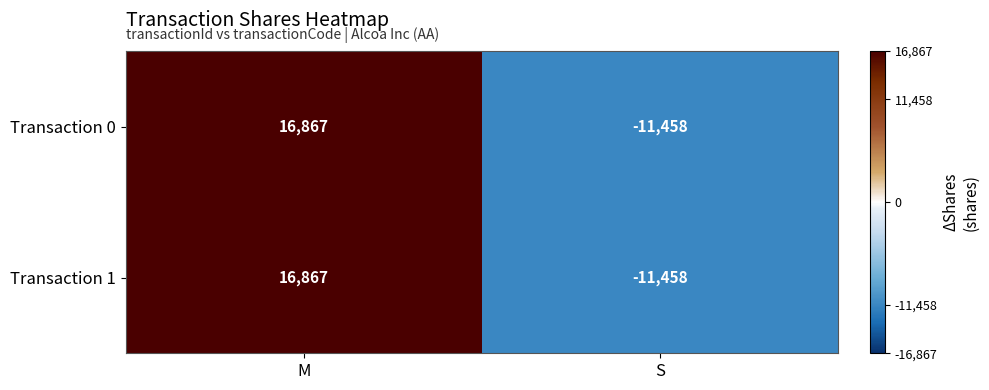

At which category does the chart reach its minimum across all series?

S